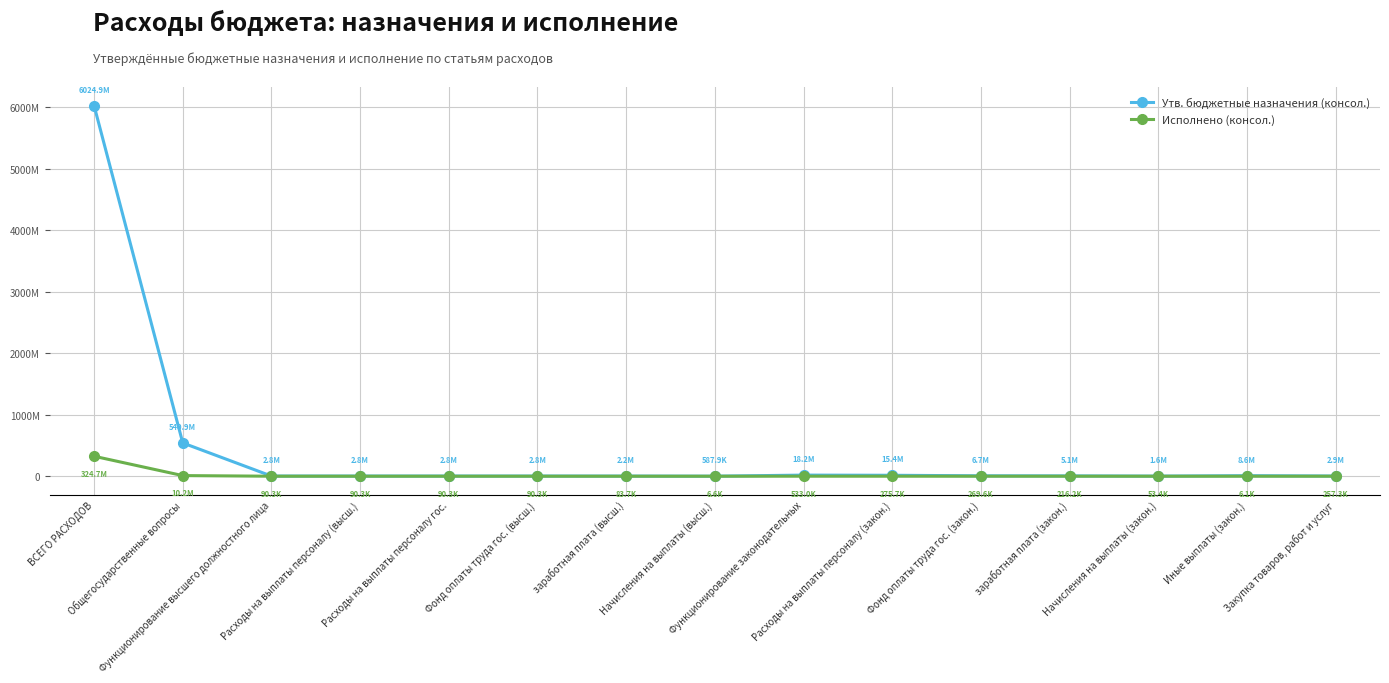

Does the chart display data point markers on the line(s)?

Yes